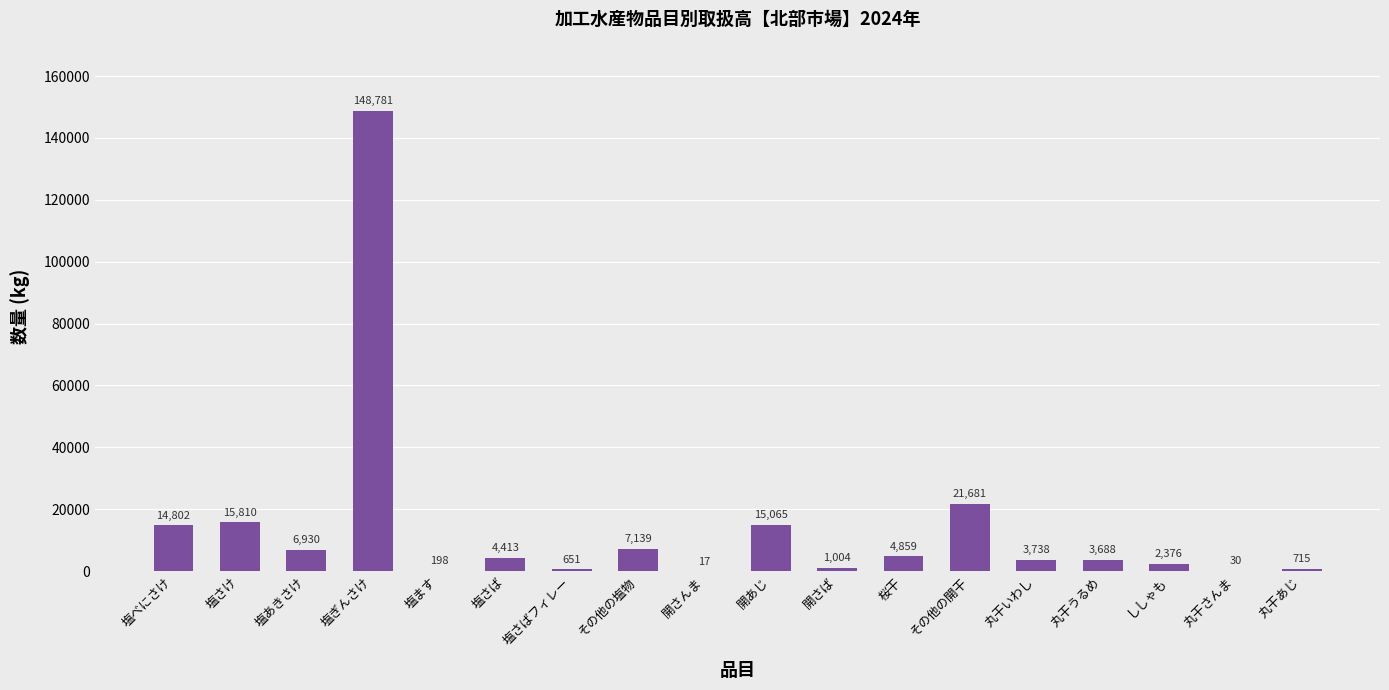

What is the change in value from 塩ぎんさけ to 開さば?

-147777